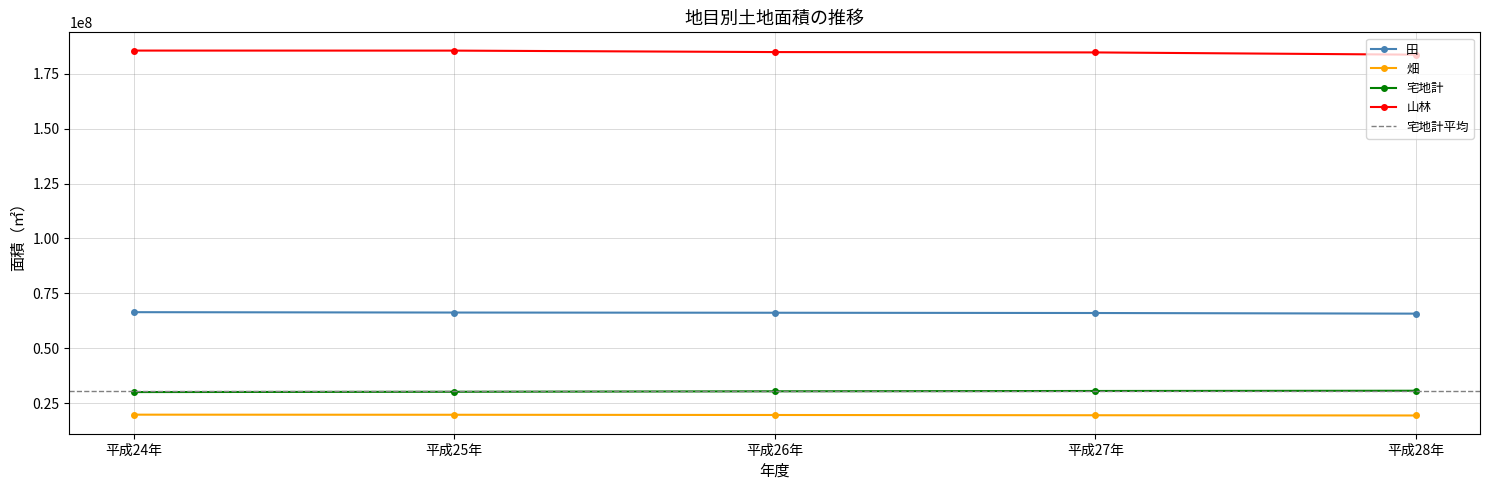

Is the value of 田 at 平成24年 greater than the value of 山林 at 平成27年?

No